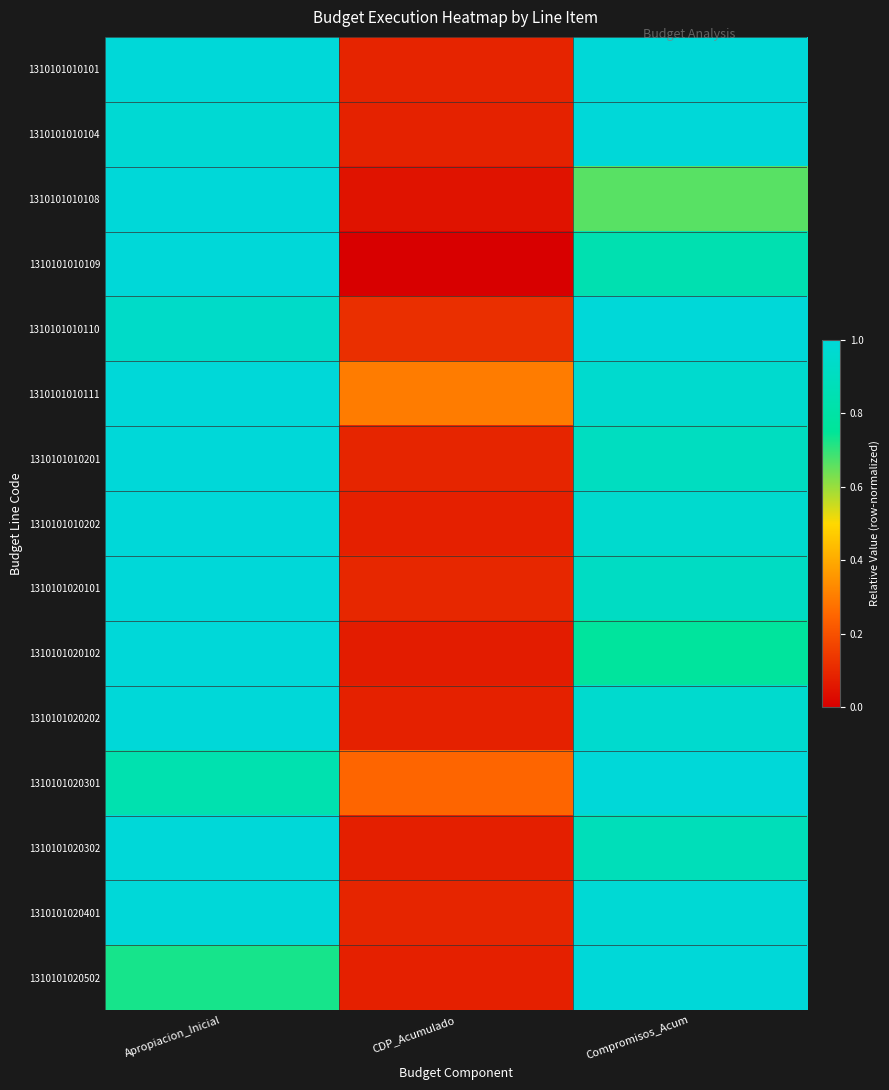

At how many categories does at least one series exceed 0?

3